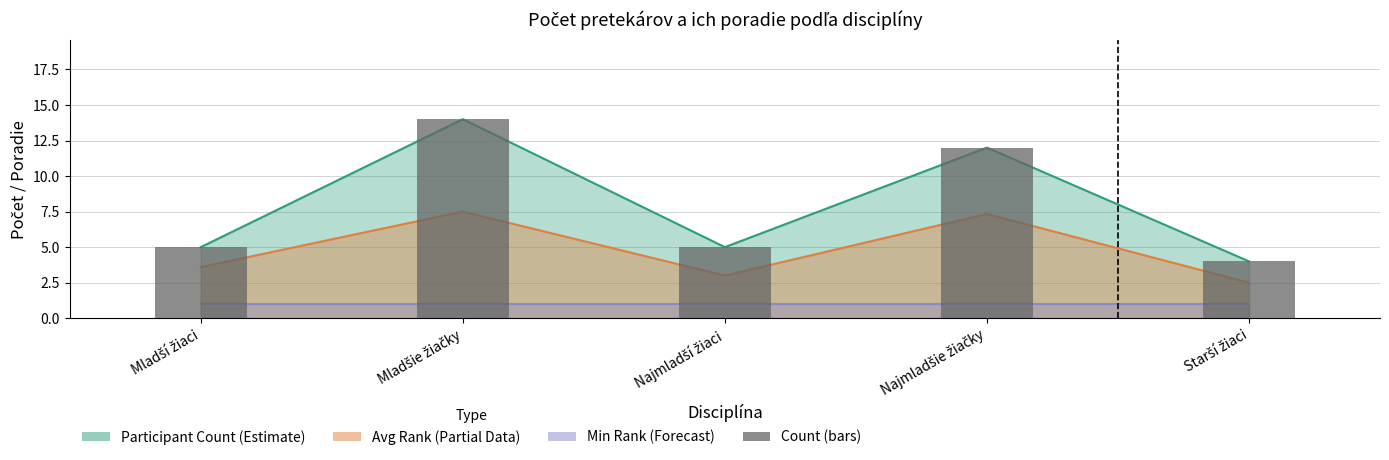

What is the difference between the second highest and second lowest values?

7